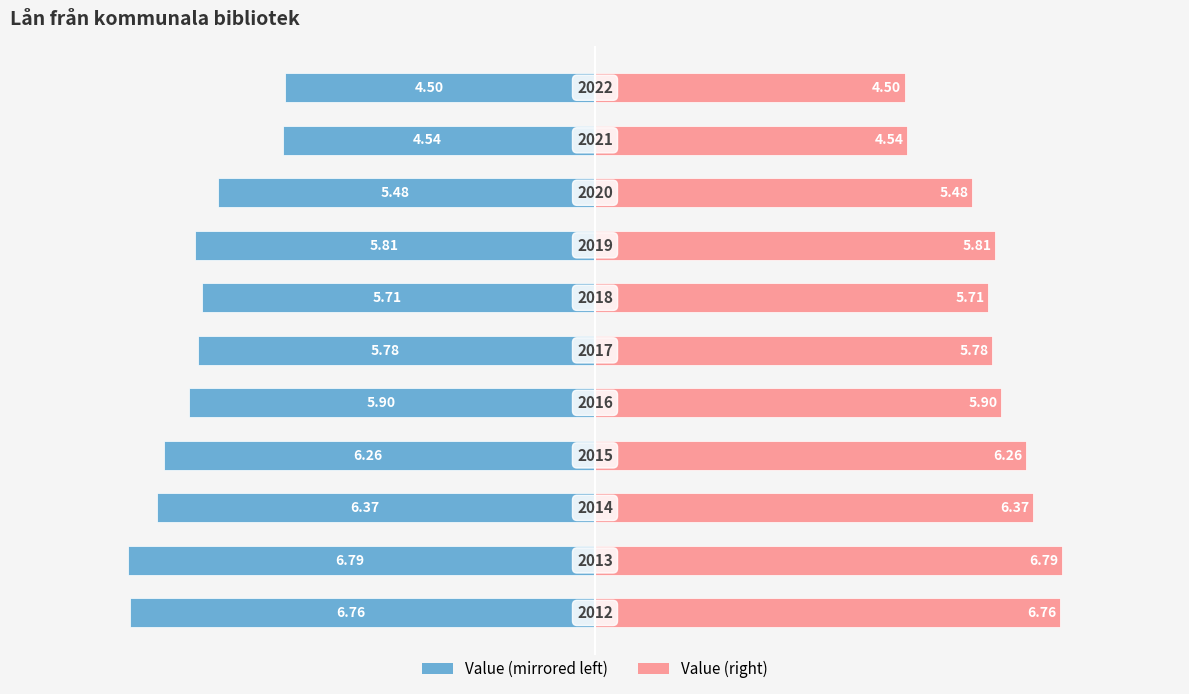

Rank the series by their average value, from lowest to highest.

Value (left), Value (right)